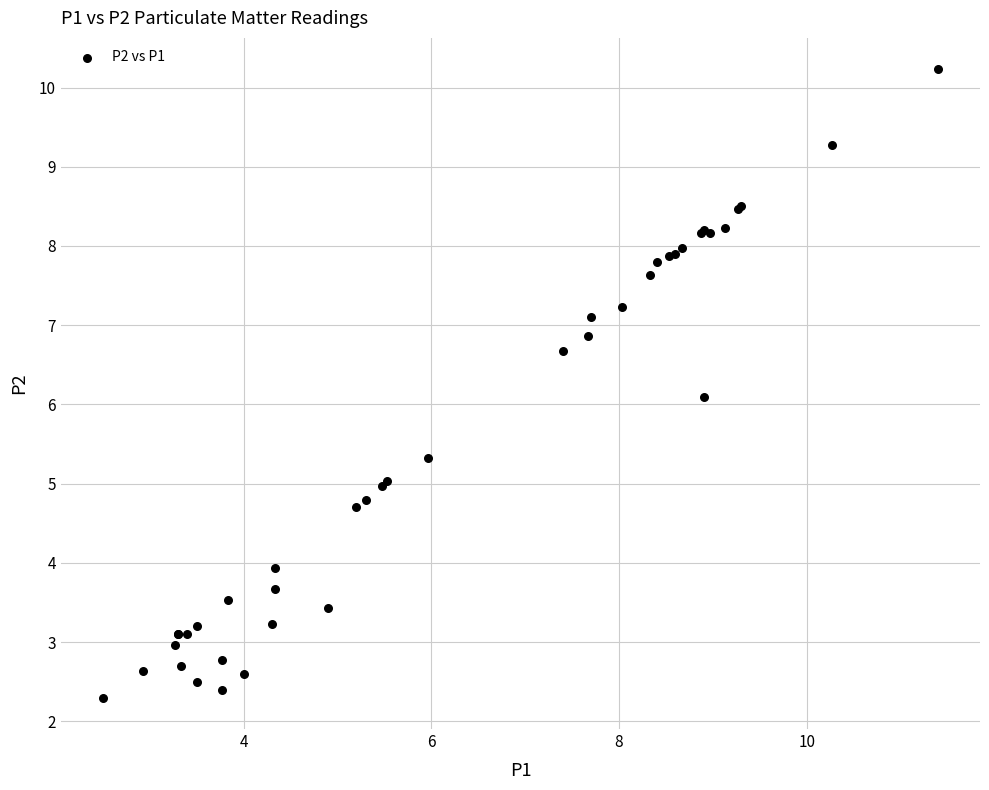

What Y value in the scatter plot is closest to 6?

6.1